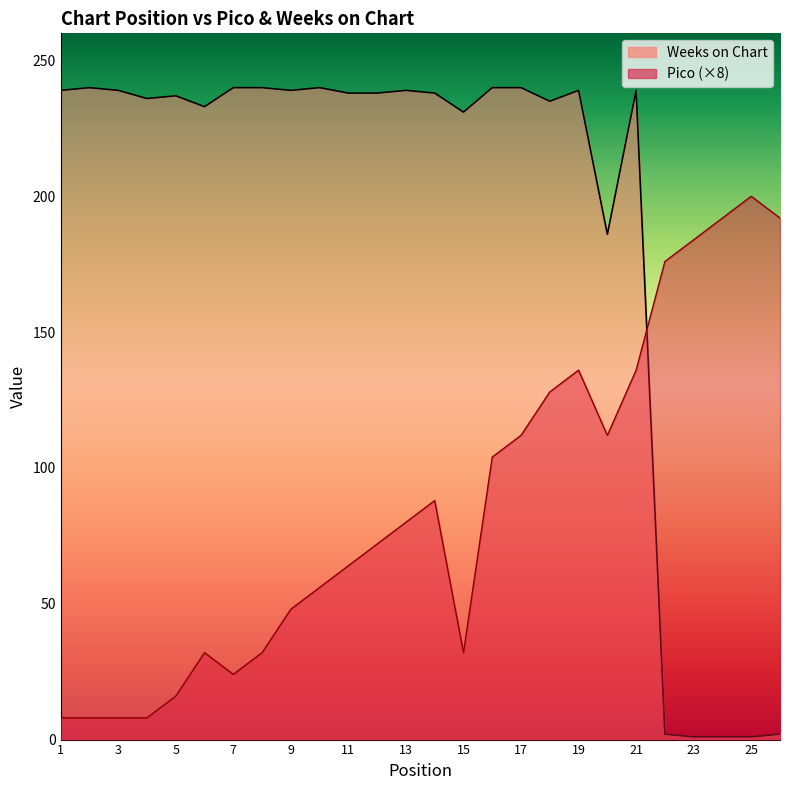

At which label does Pico reach its minimum?

1